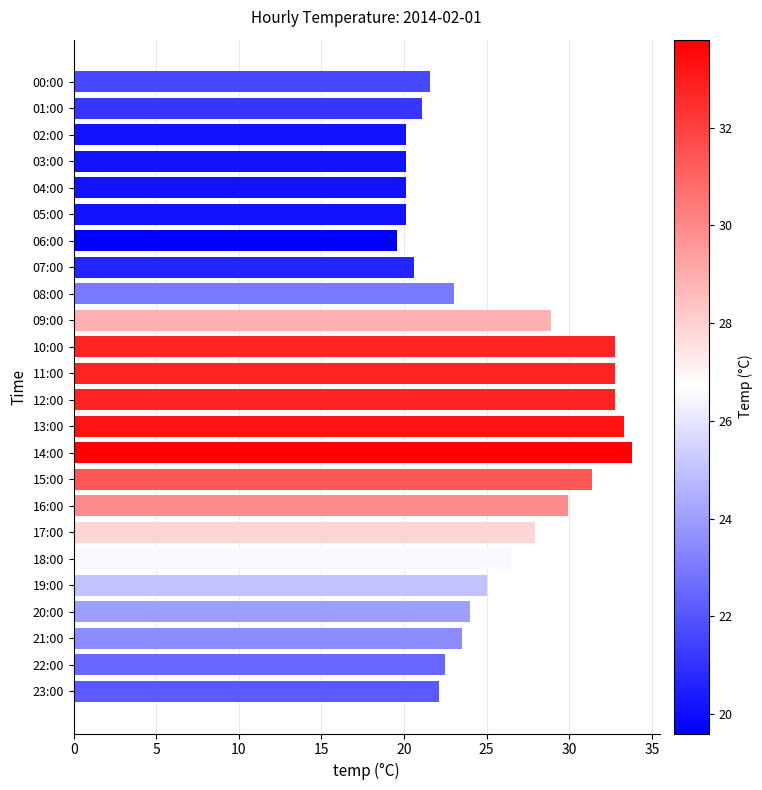

What is the label of the 9th bar from the bottom?

15:00